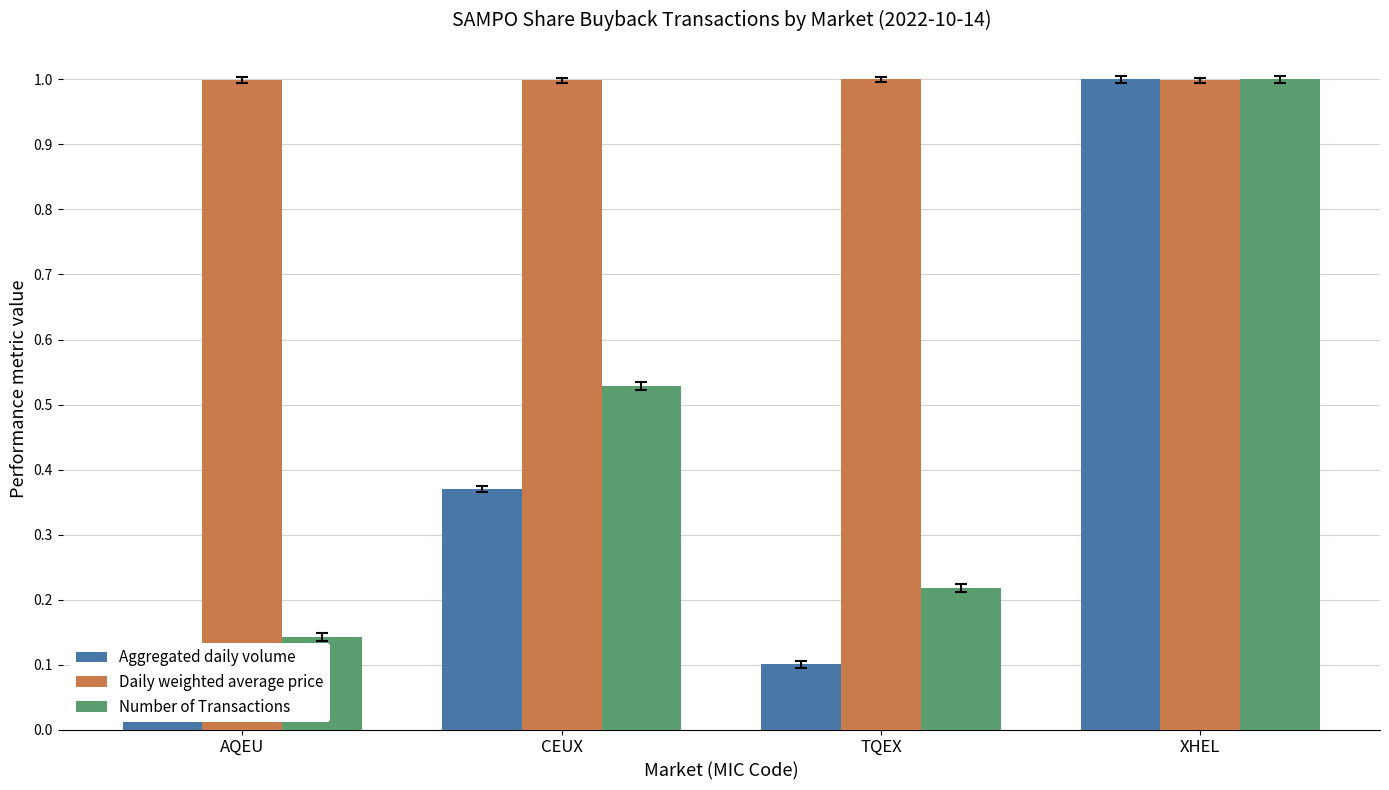

Between AQEU and CEUX, which series saw the biggest shift?

Number of Transactions